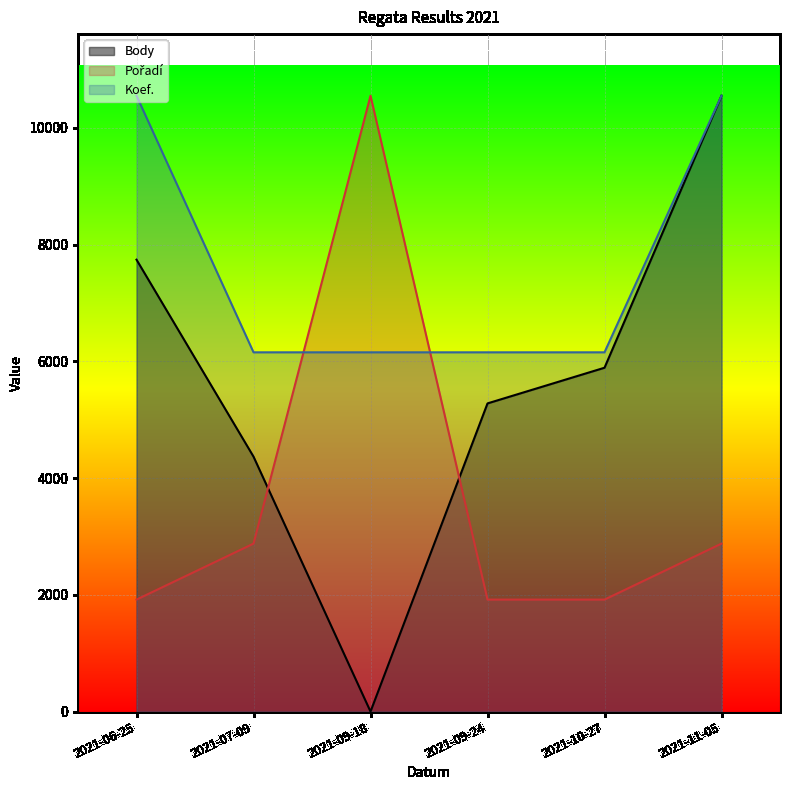

At which category is the sum across all series the highest?

2021-11-05